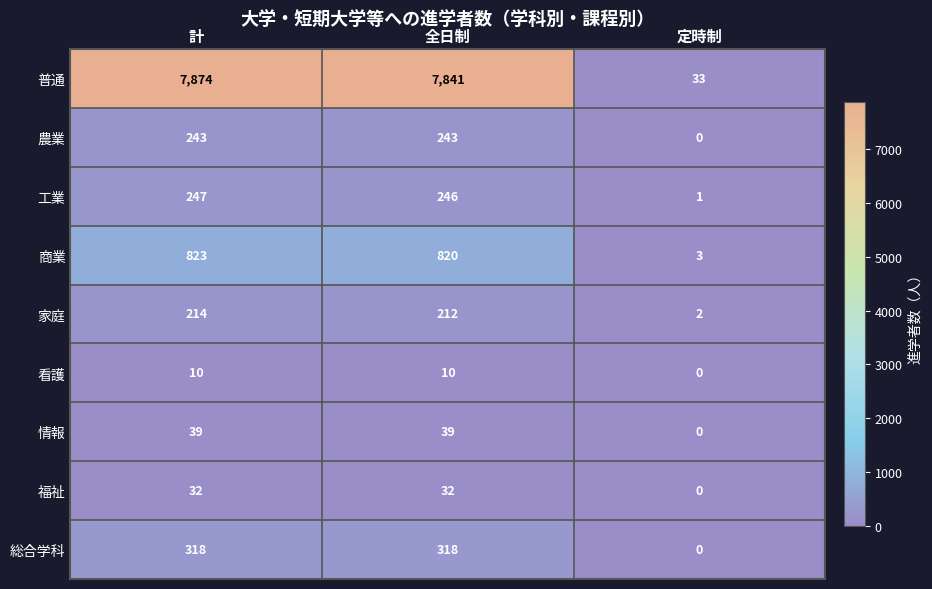

What is the difference between the highest and lowest values at 全日制?

7831